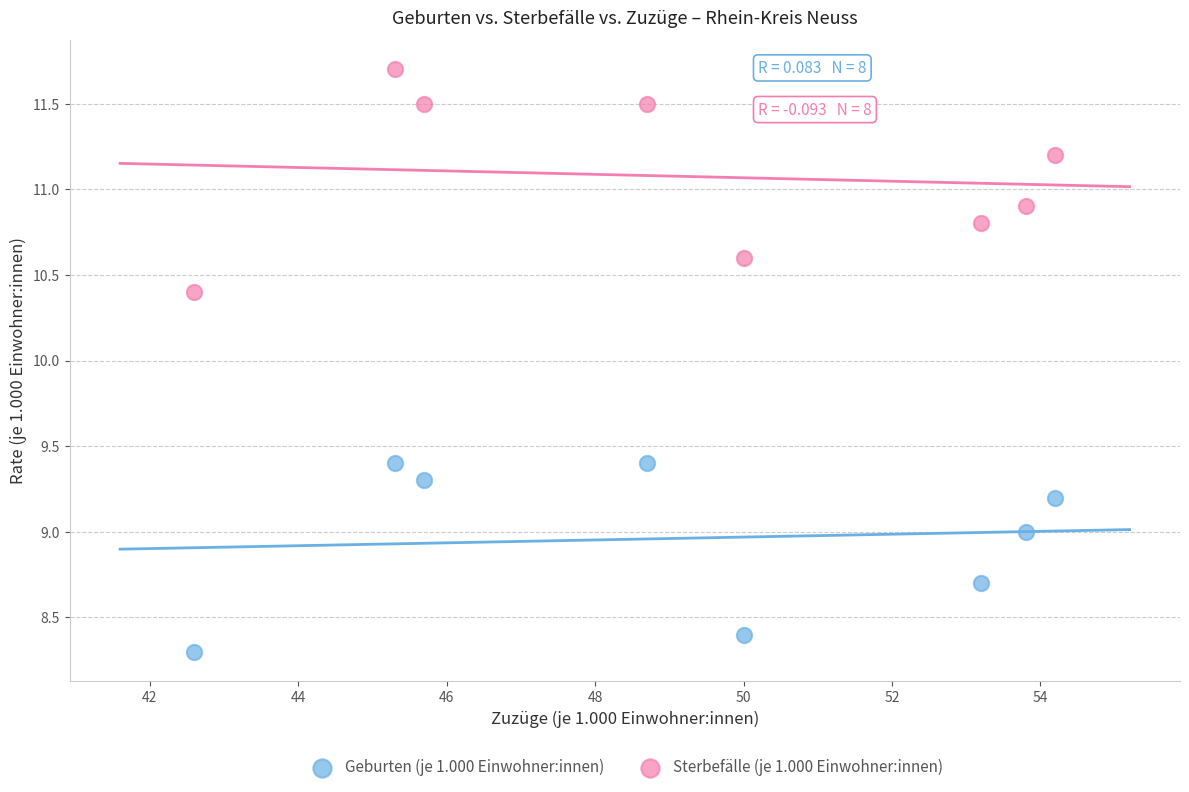

Which series has the largest Y range (max minus min)?

Sterbefälle (je 1.000 Einwohner:innen)